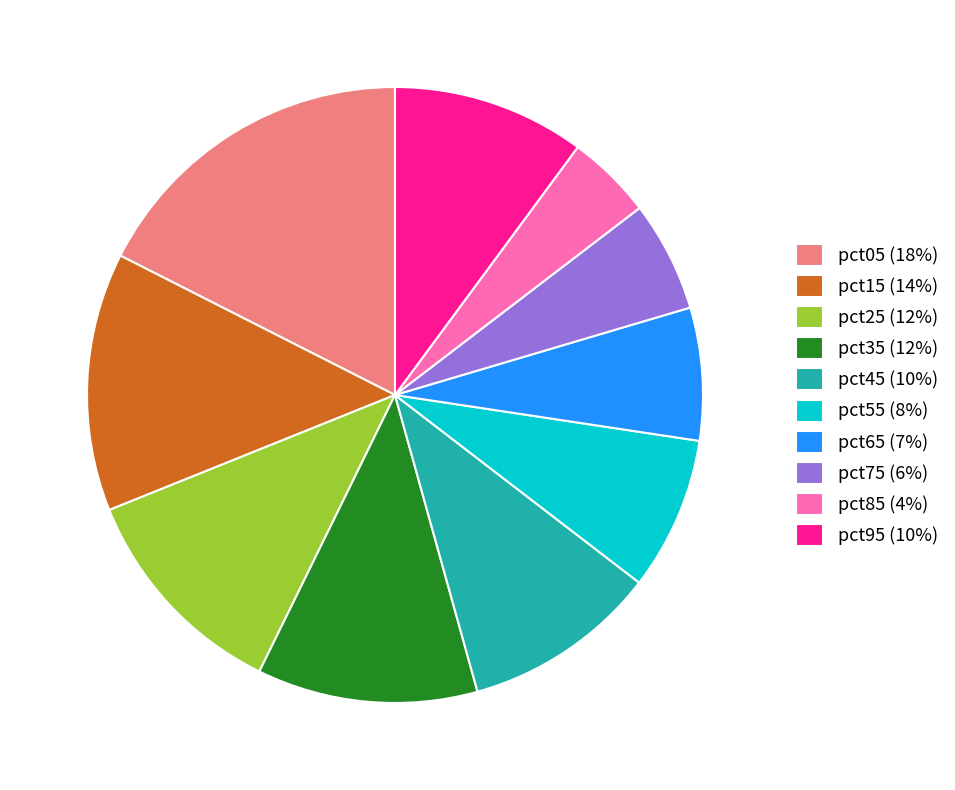

Do pct85 (4%) and pct95 (10%) together represent more than half of the pie?

No